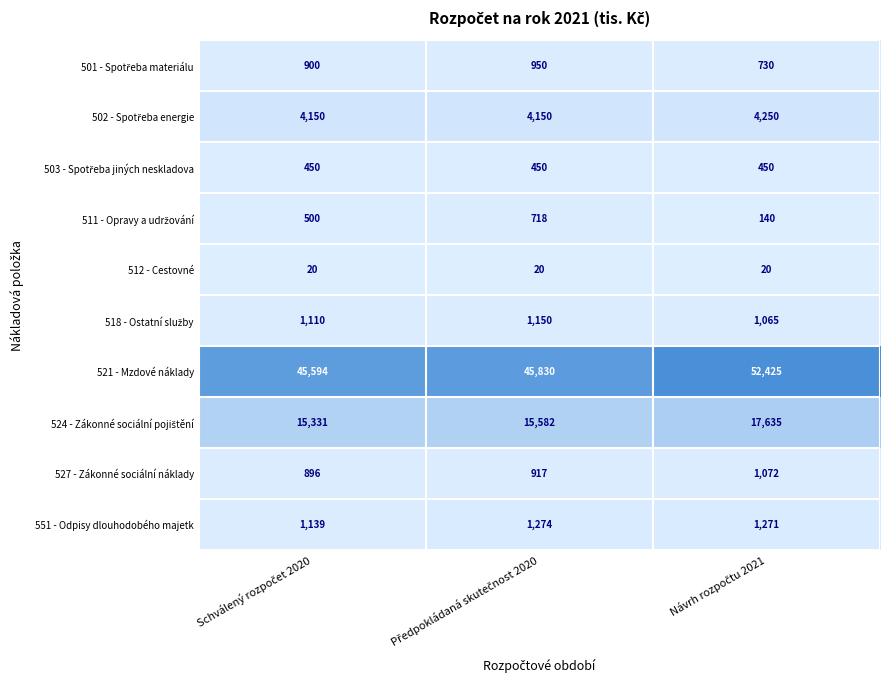

At how many categories does at least one series exceed 41017?

3